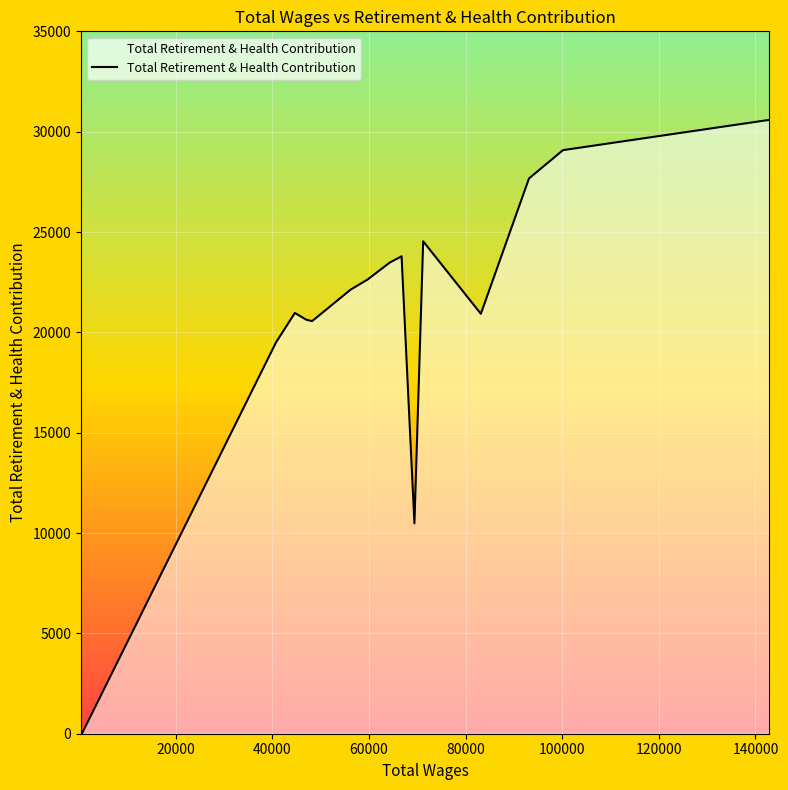

Does the chart display data point markers on the line(s)?

No